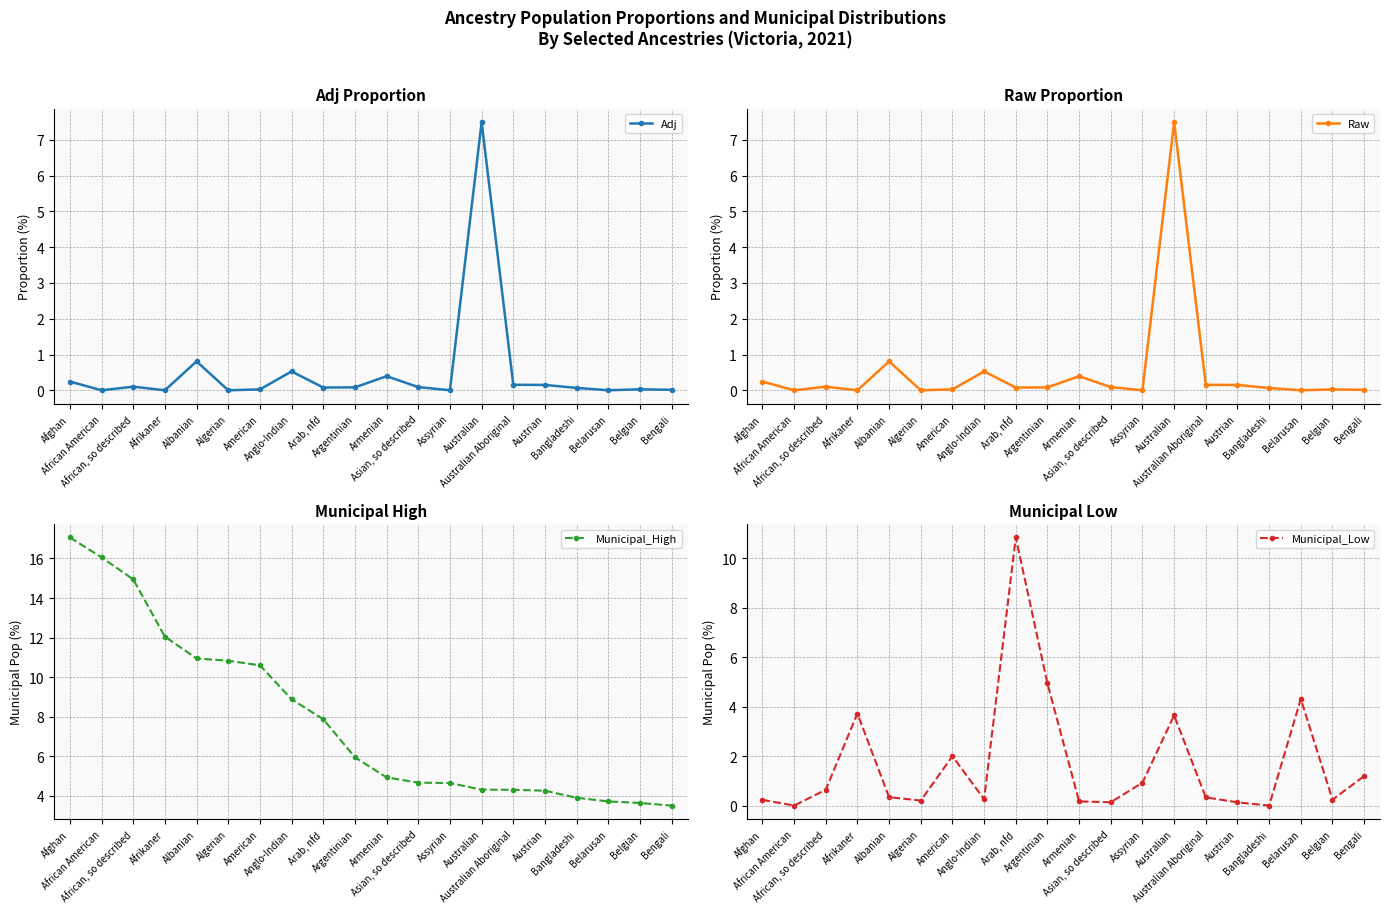

Where is Municipal_High nearest to the value 10?

American